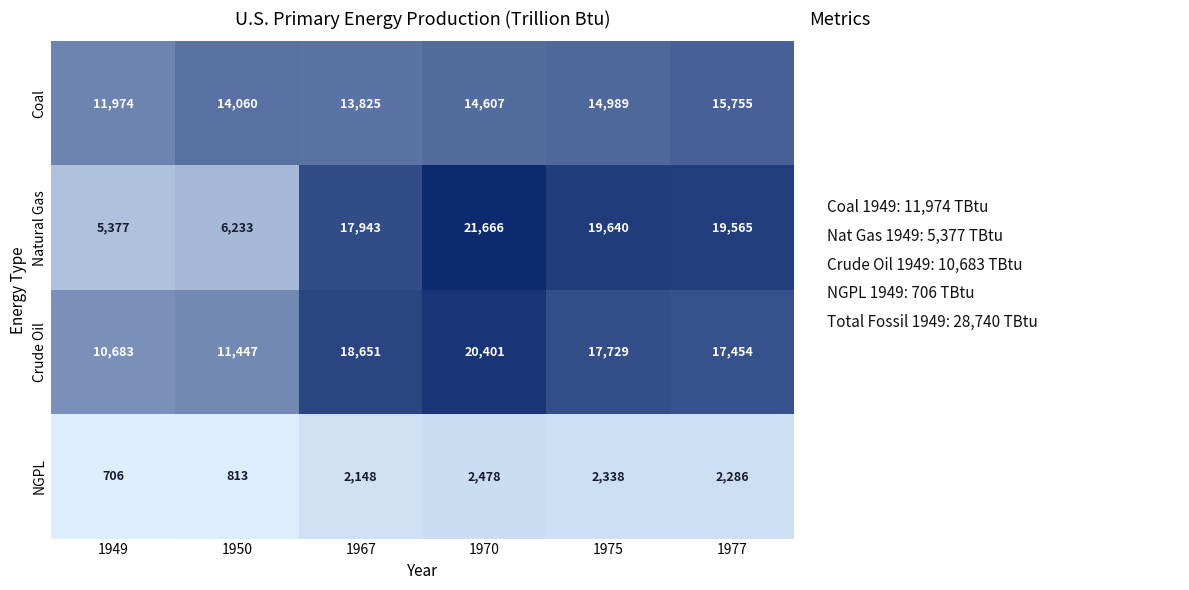

What is the difference between the second highest and second lowest values in the Coal series?

1164